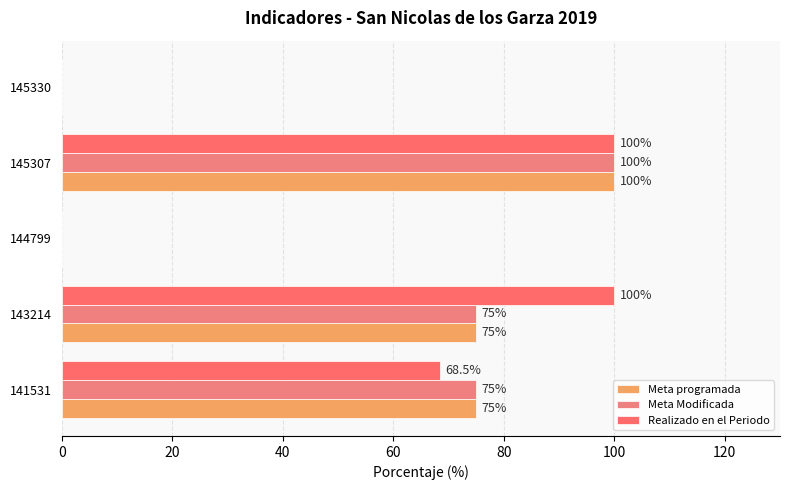

How many data points does each series have?

5